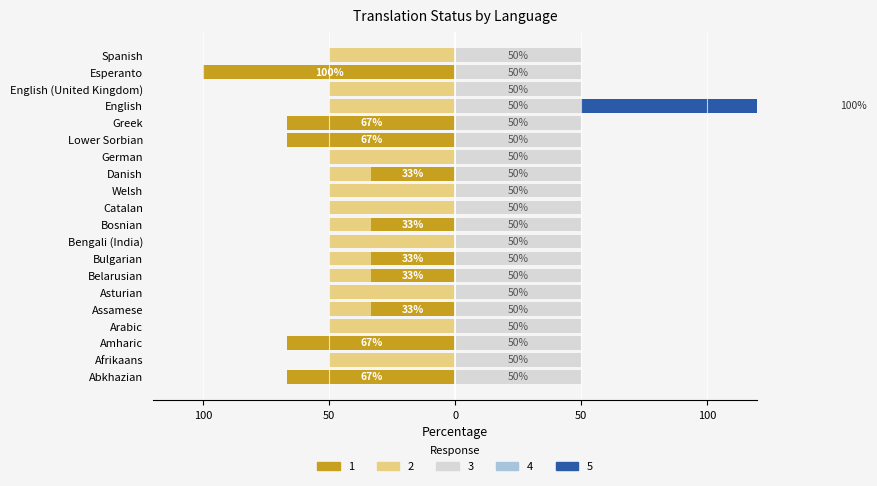

What is the sum of all failing_percent values?

-532.9